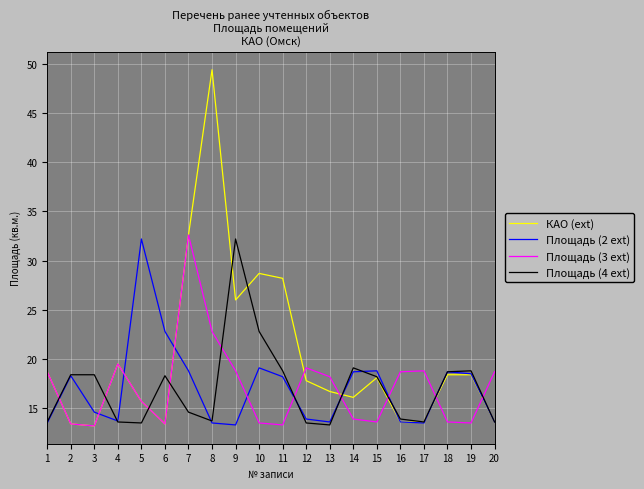

True or false: Площадь (3 ext) has more than 0 interior local peaks.

True